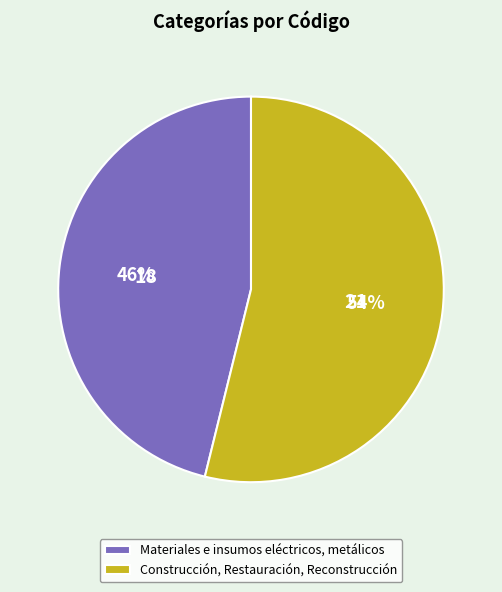

Is it true that Construcción, Restauración, Reconstrucción is 66% of the pie?

False